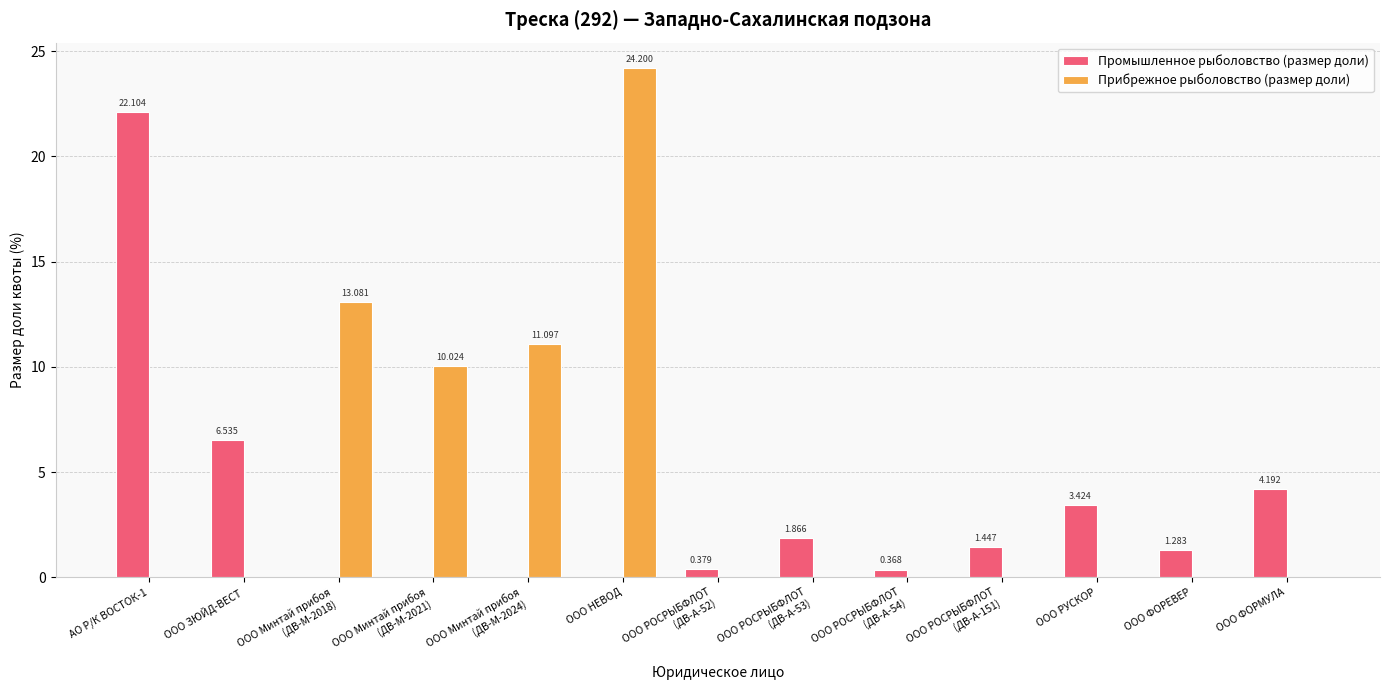

At which label does Прибрежное рыболовство (размер доли) reach its peak?

ООО НЕВОД